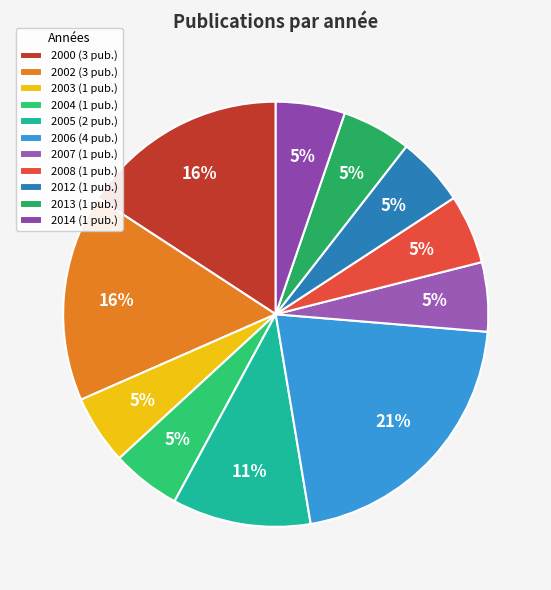

What percentage is the 2006 slice, to the nearest percent?

21%